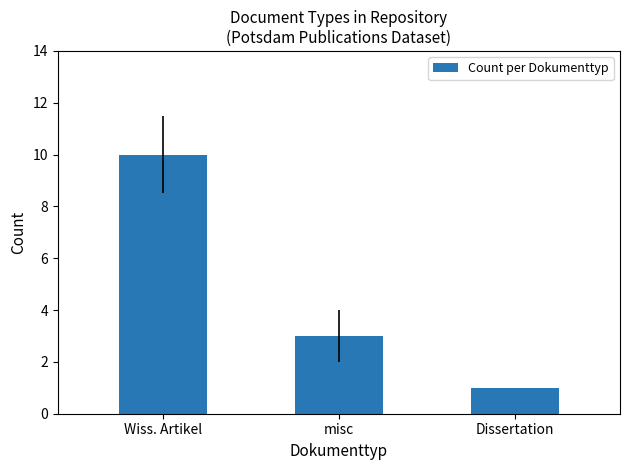

The chart shows a value of 18 at Wiss. Artikel. True or false?

False